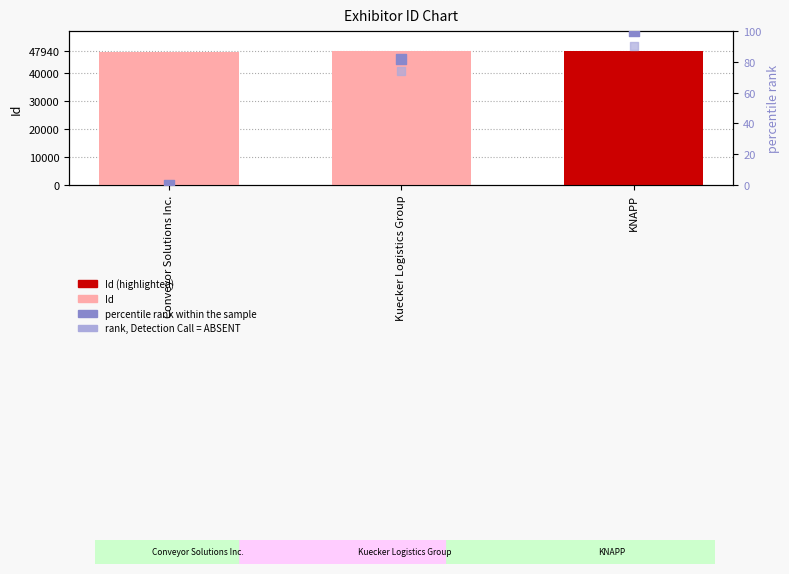

At how many categories does at least one series exceed 44325?

3